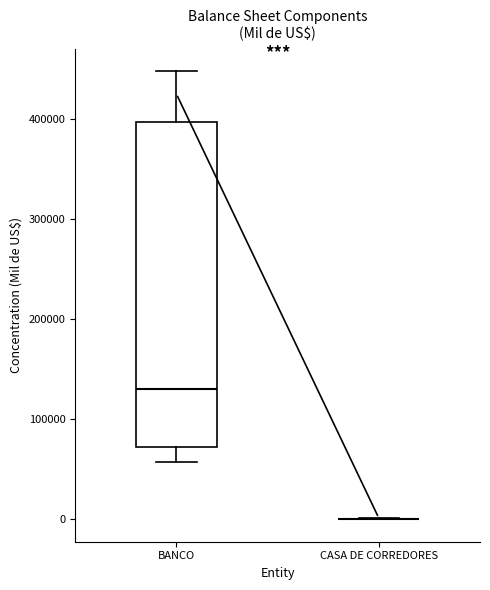

Reading left to right, transcribe this box plot: for each box, give where its median line is, the range the box spans, and where its two whiskers end, as read against the y-axis. The values are not printed on the chart, so give them approximately, as read against the axis.

BANCO: median 130000, box 70000 to 400000, whiskers 60000 to 450000
CASA DE CORREDORES: box collapsed to a line at 0, whiskers 0 to 0